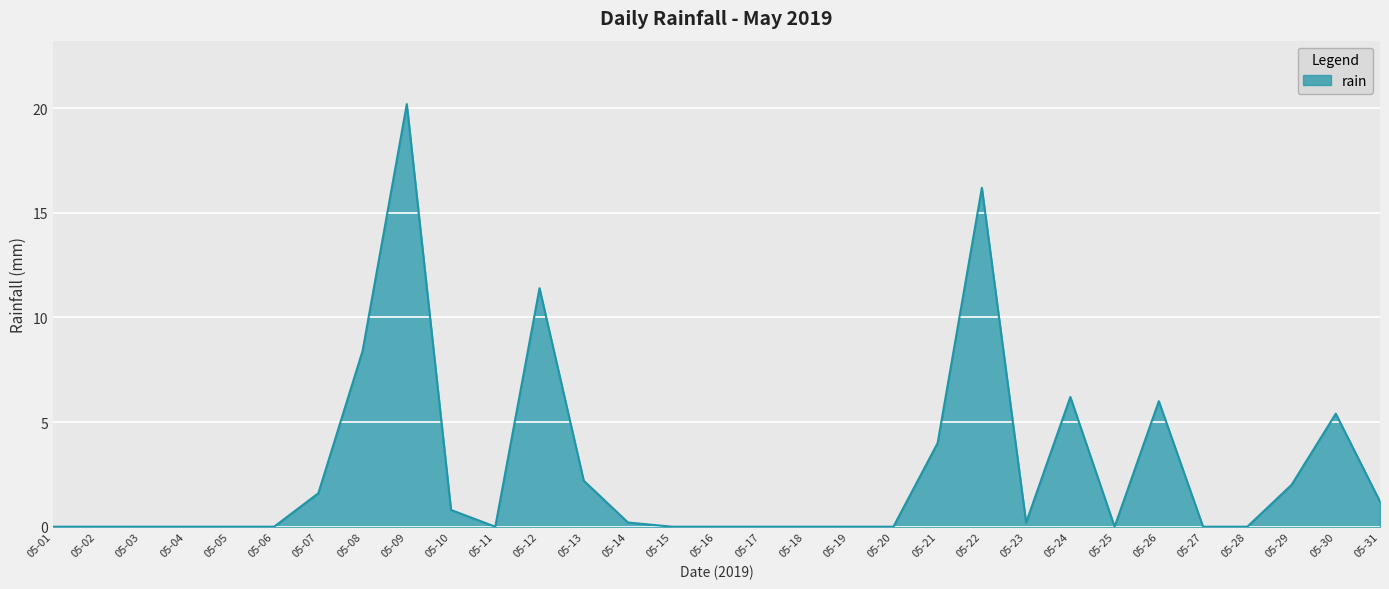

What is the change in value from 05-07 to 05-26?

+4.4